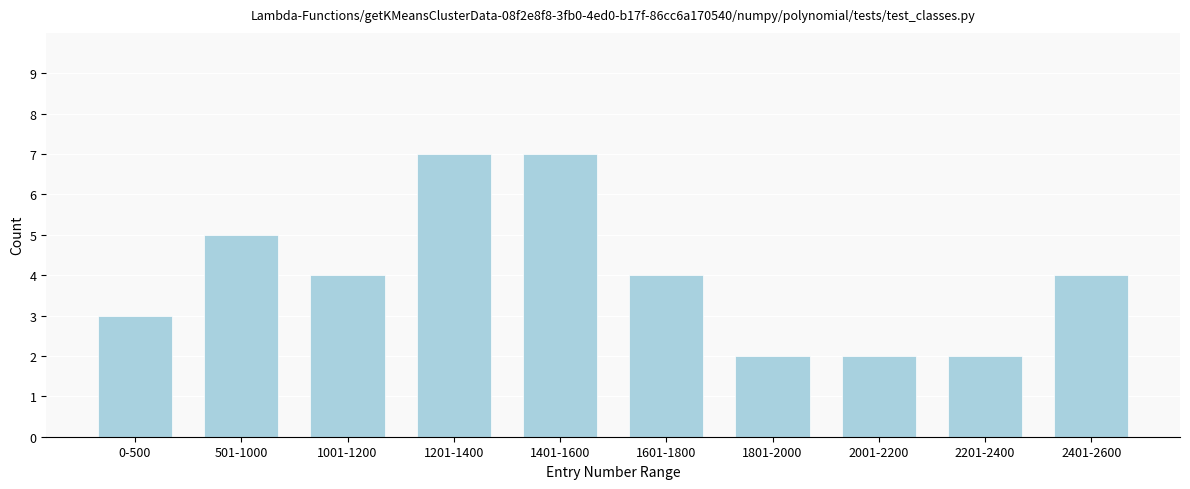

Reading right to left, transcribe all the data shown in this chart.

2401-2600=4	2201-2400=2	2001-2200=2	1801-2000=2	1601-1800=4	1401-1600=7	1201-1400=7	1001-1200=4	501-1000=5	0-500=3